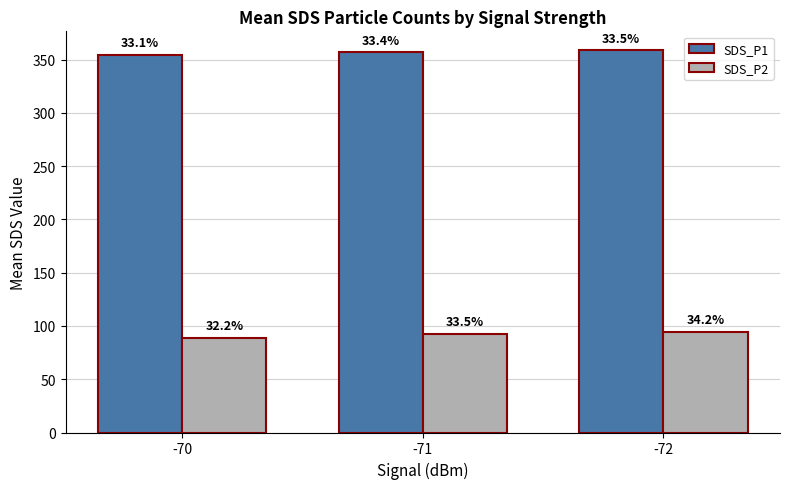

What is the smallest value displayed?

88.9